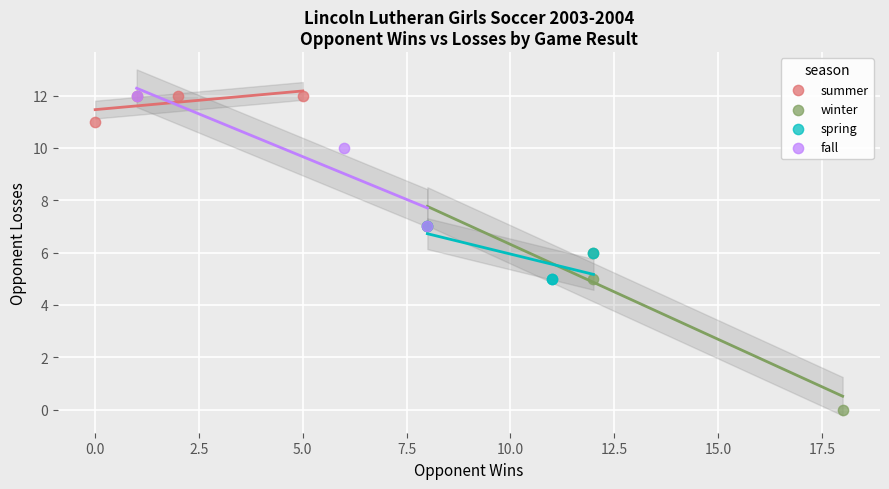

Which series contains the lowest Y value?

winter